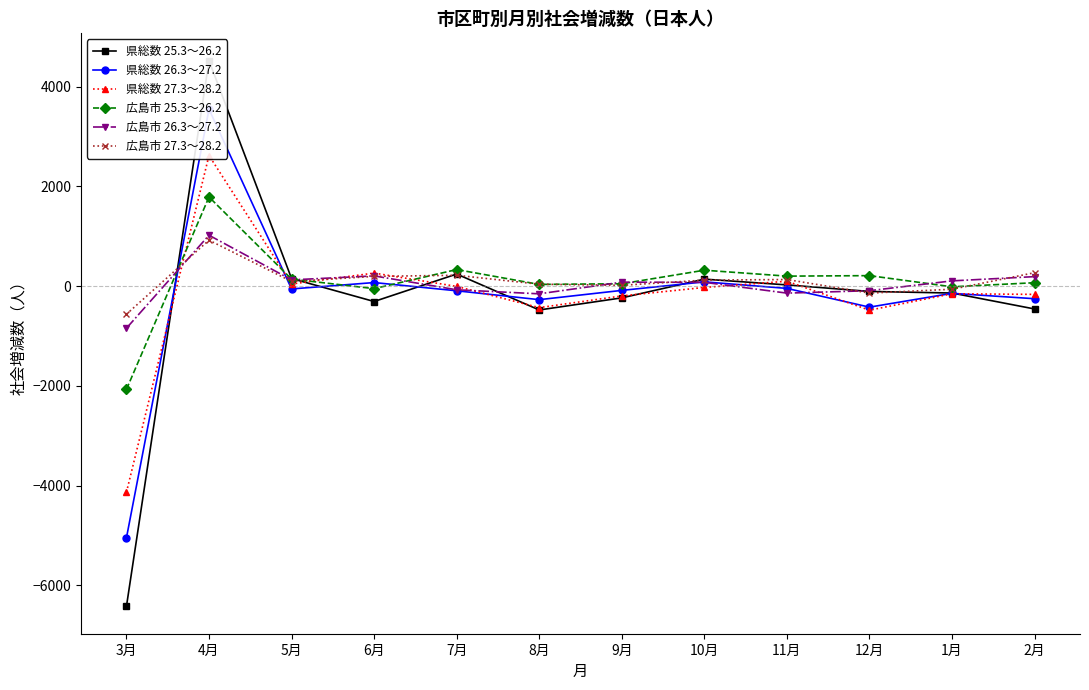

Which category has the lowest value across all series?

3月